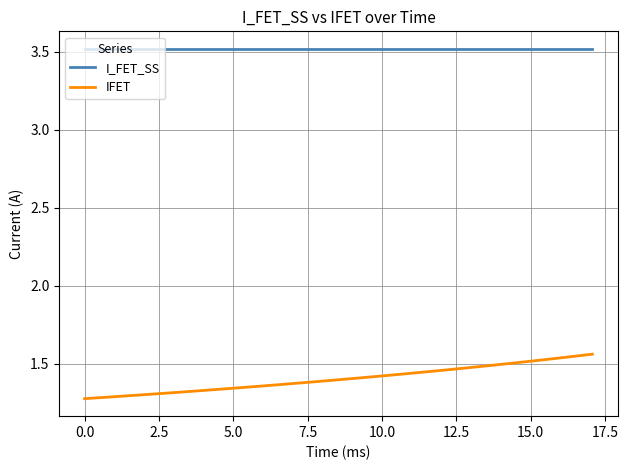

What is the lowest value of the I_FET_SS series?

3.5